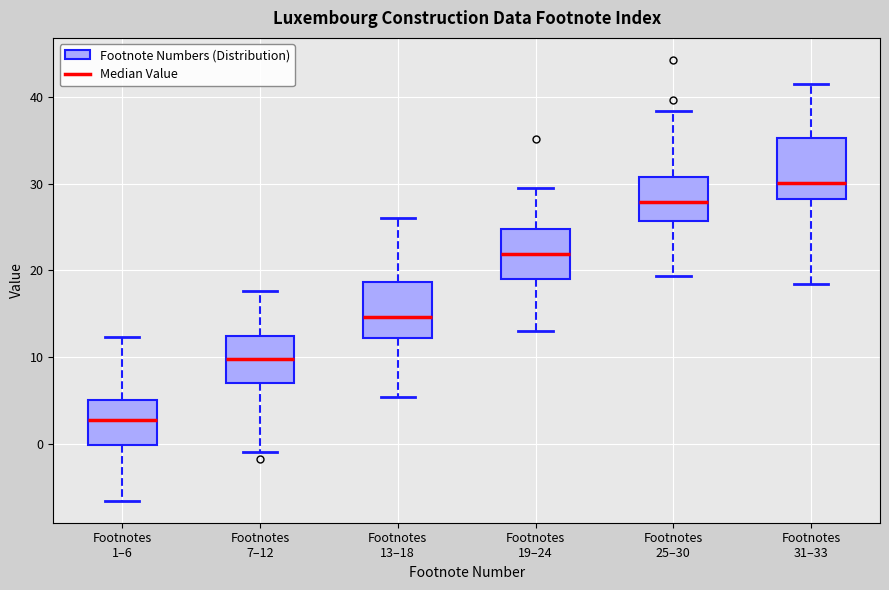

Reading left to right, read every box against the y-axis: the position of its median line, the range the box covers, and the ends of its whiskers. The values are not printed on the chart, so give them approximately, as read against the axis.

Footnotes 1–6: median 3, box 0 to 5, whiskers -7 to 12
Footnotes 7–12: median 10, box 7 to 12, whiskers -1 to 18
Footnotes 13–18: median 15, box 12 to 19, whiskers 5 to 26
Footnotes 19–24: median 22, box 19 to 25, whiskers 13 to 30
Footnotes 25–30: median 28, box 26 to 31, whiskers 19 to 38
Footnotes 31–33: median 30, box 28 to 35, whiskers 18 to 42